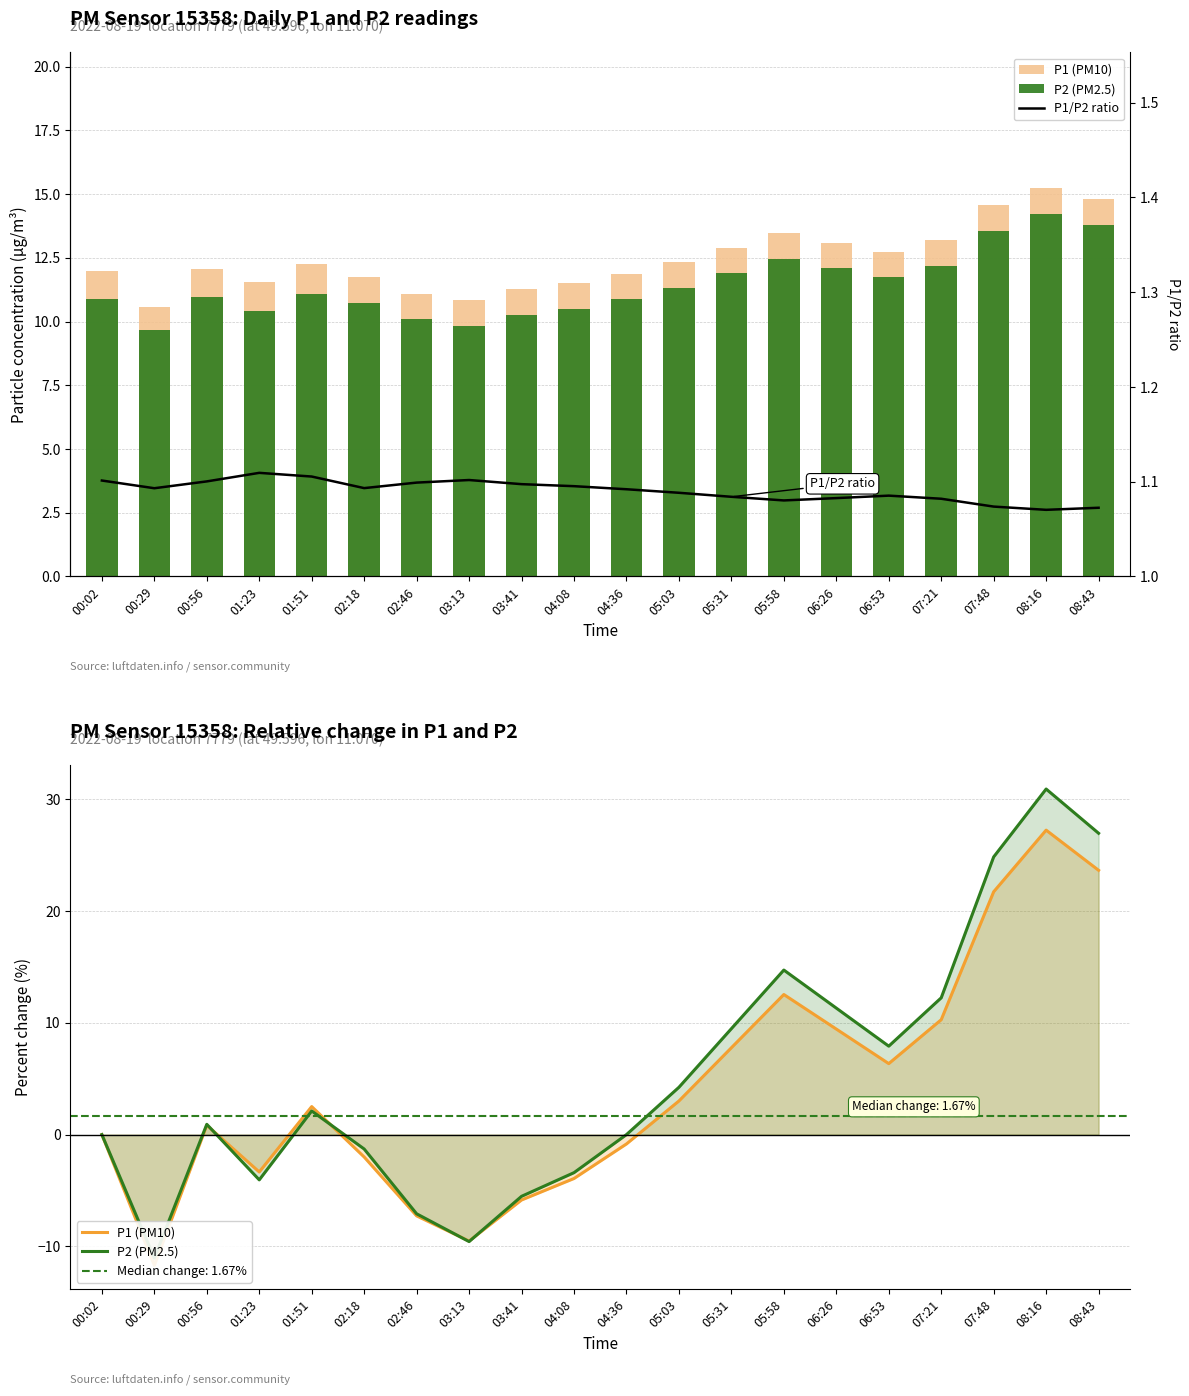

The value of P2 (PM2.5) at 02:46 is -7.1. True or false?

True